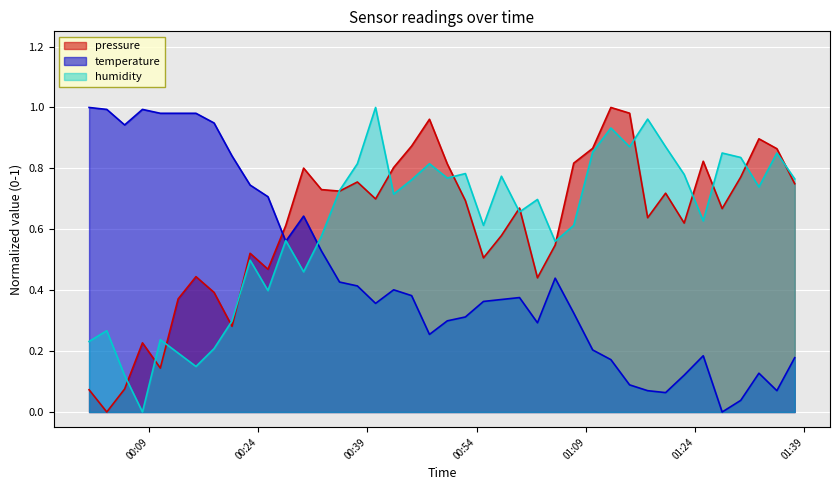

At which label is temperature closest to 0?

2023-06-22T01:27:43